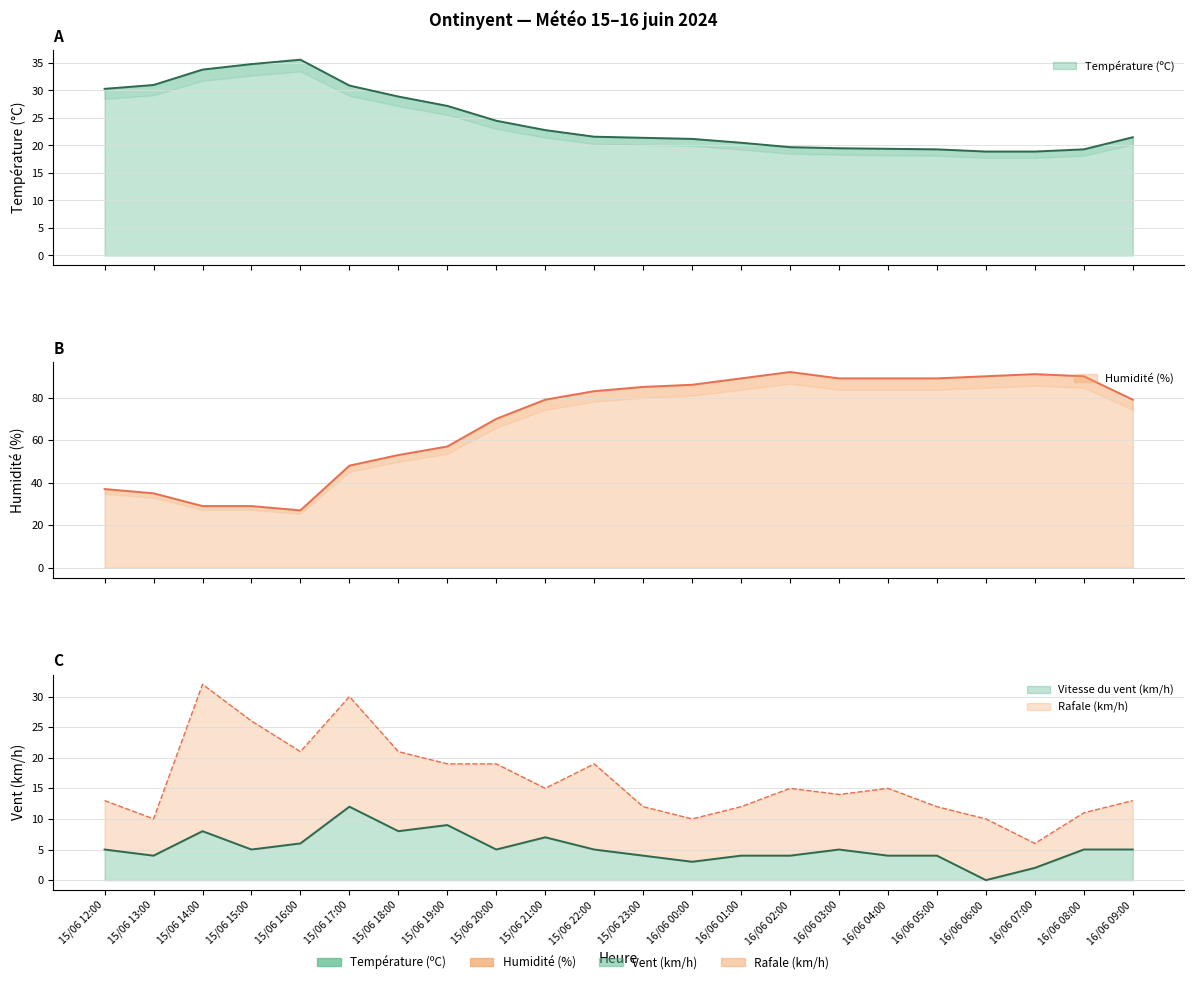

What is the label of the 6th point from the left?

15/06 17:00